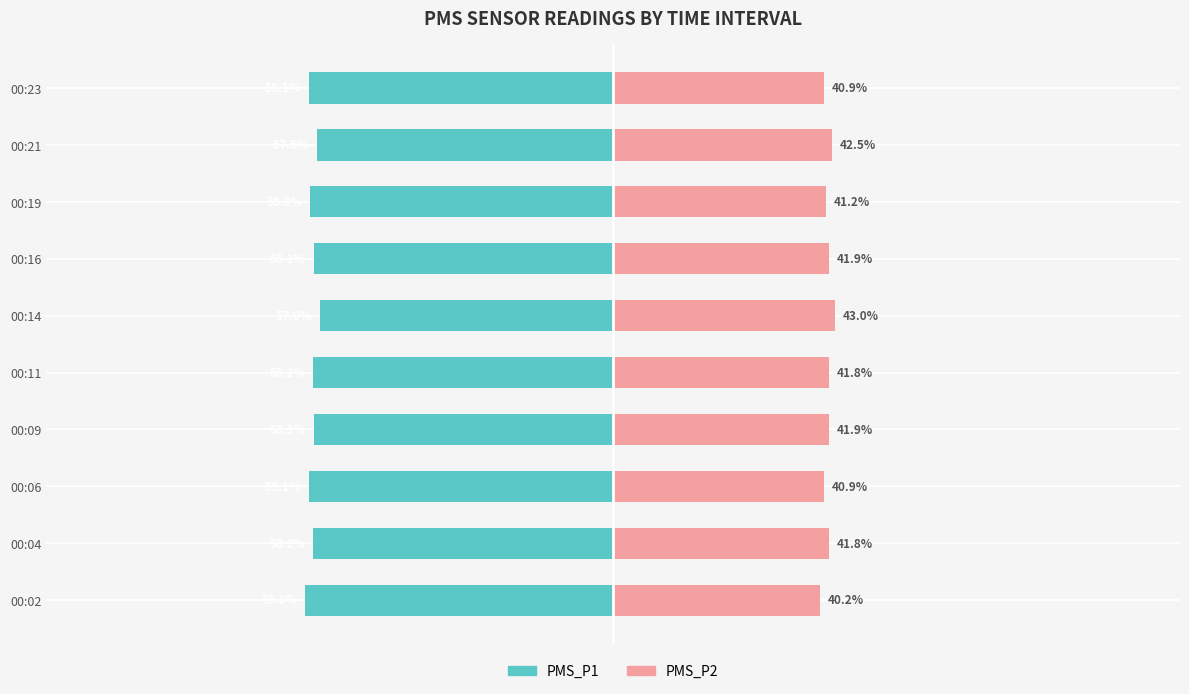

What value does the PMS_P2 series have at 00:04?

41.8